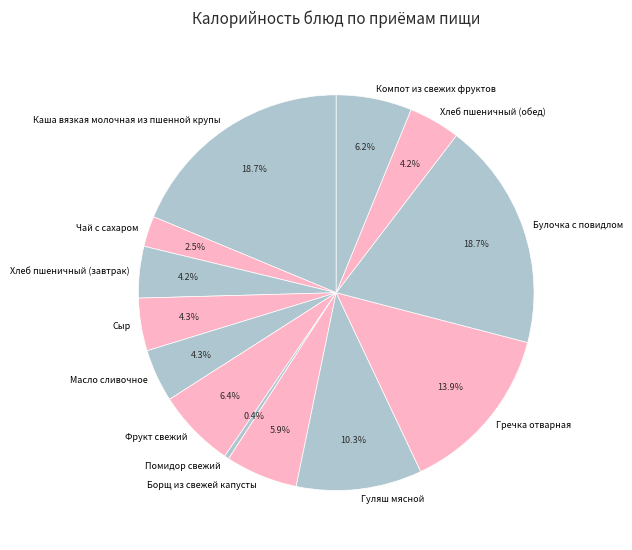

To the nearest percent, what is the difference between the largest and smallest slice percentages?

18%